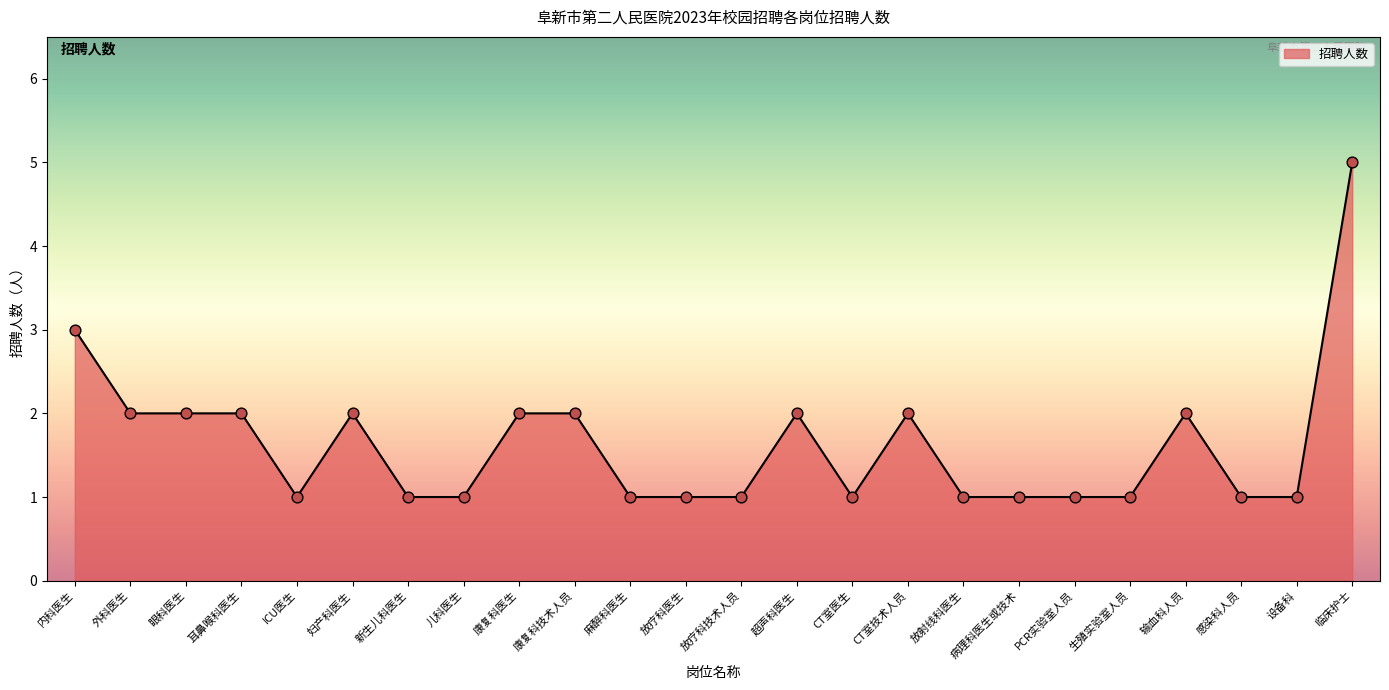

What is the ratio of the value at 感染科人员 to the value at 放射线科医生?

1.0